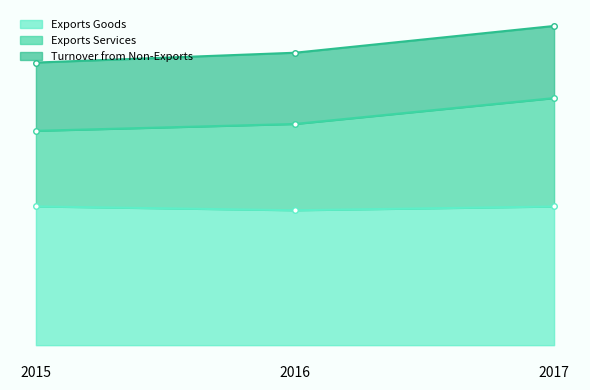

What is the difference between the Exports Services values at 2015 and 2017?

49968